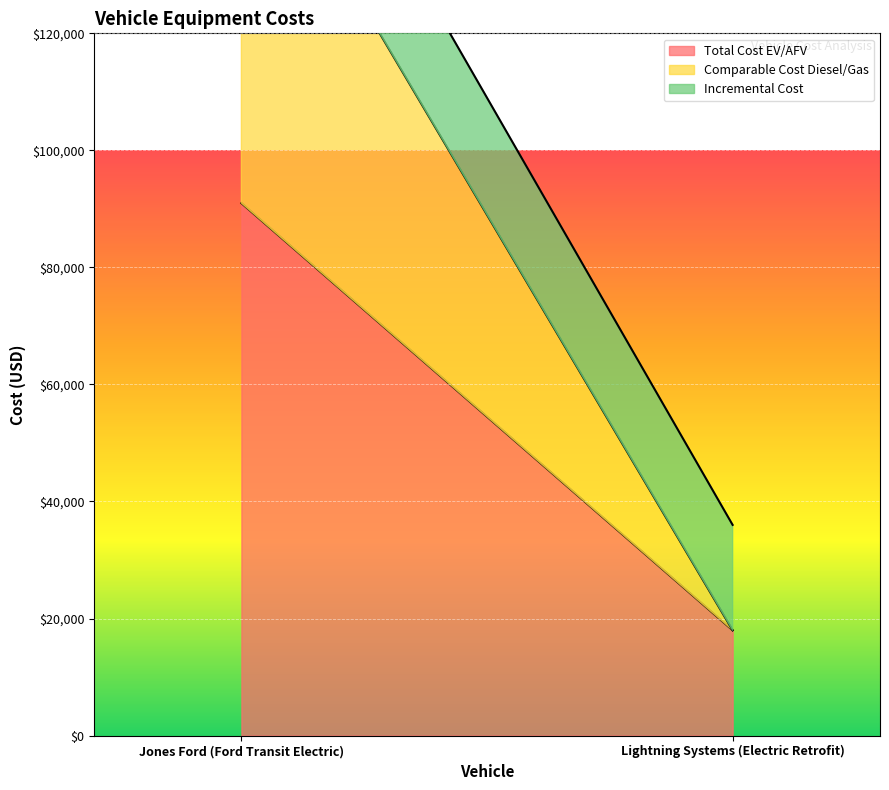

What is the maximum value for Total Cost EV/AFV?

90990.0